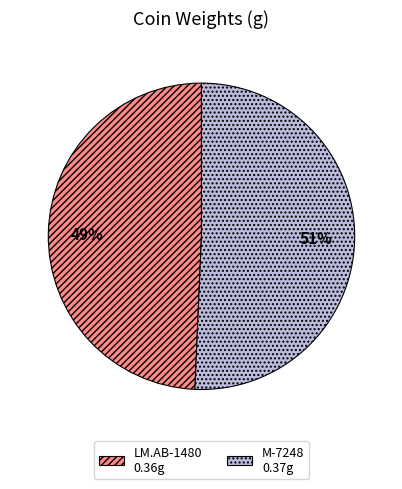

Which slice is the largest?

M-7248